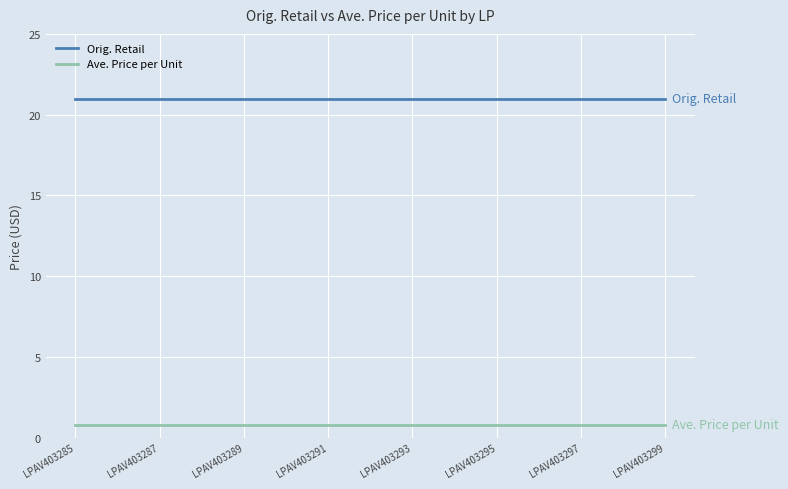

True or false: Orig. Retail and Ave. Price per Unit intersect in this chart.

False